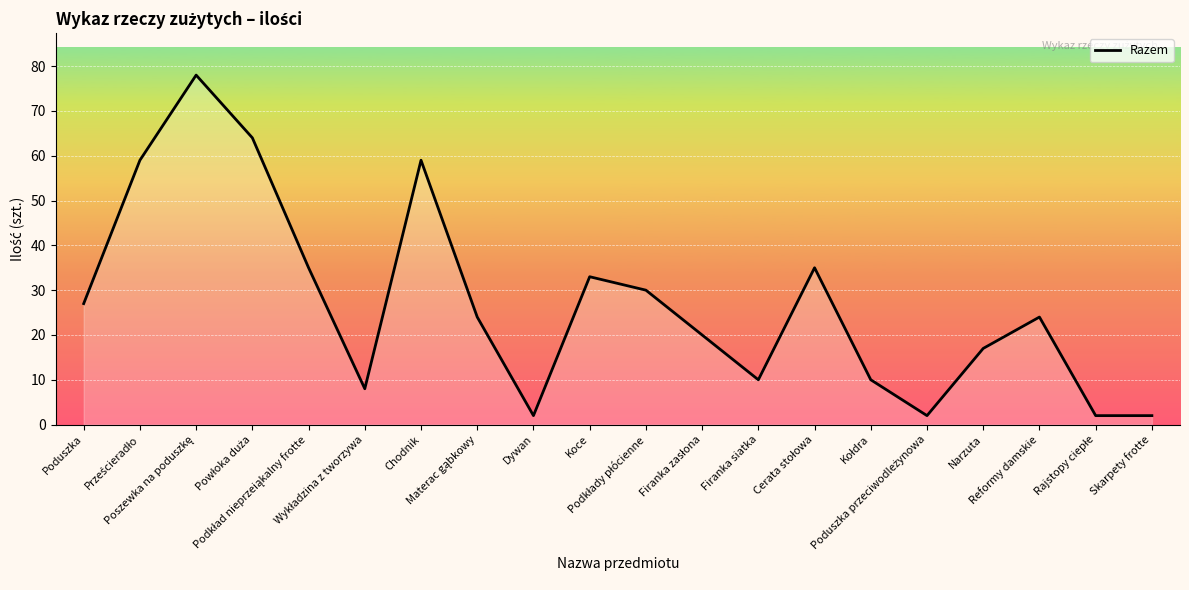

Does the chart have visible grid lines?

Yes